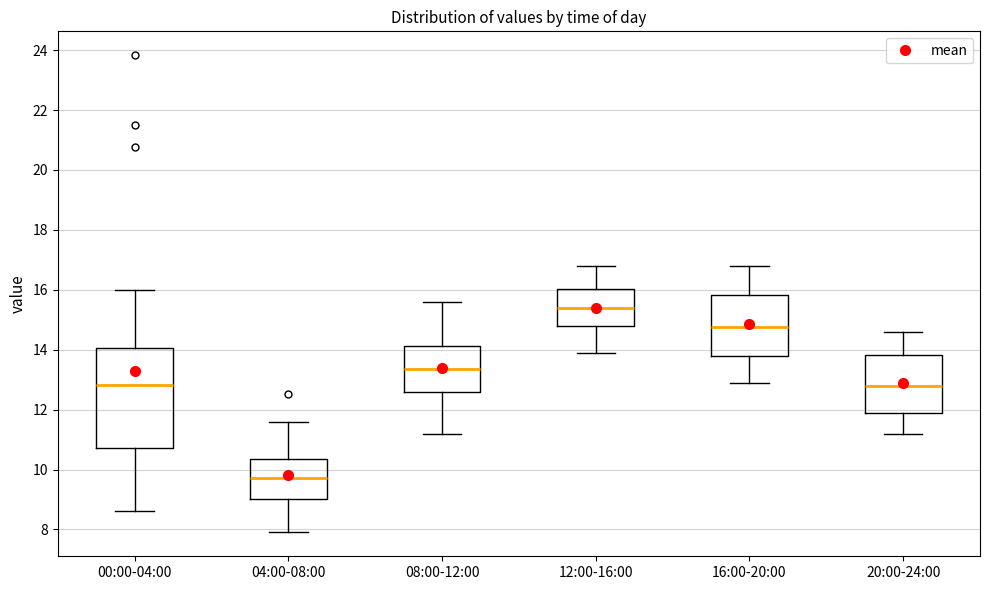

Which box's median line is the lowest?

04:00-08:00